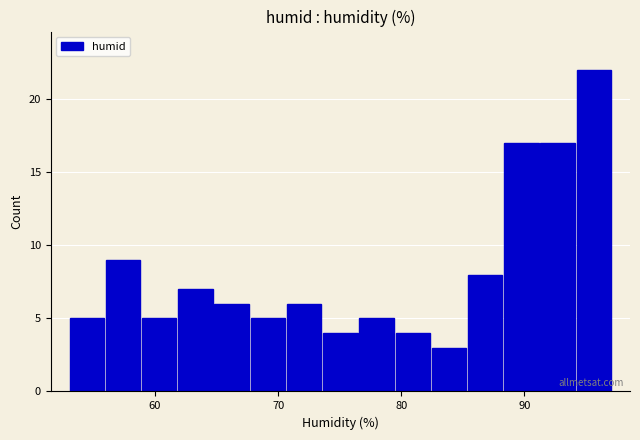

Read against the x-axis, roughly where is the centre of the tallest bar?

96